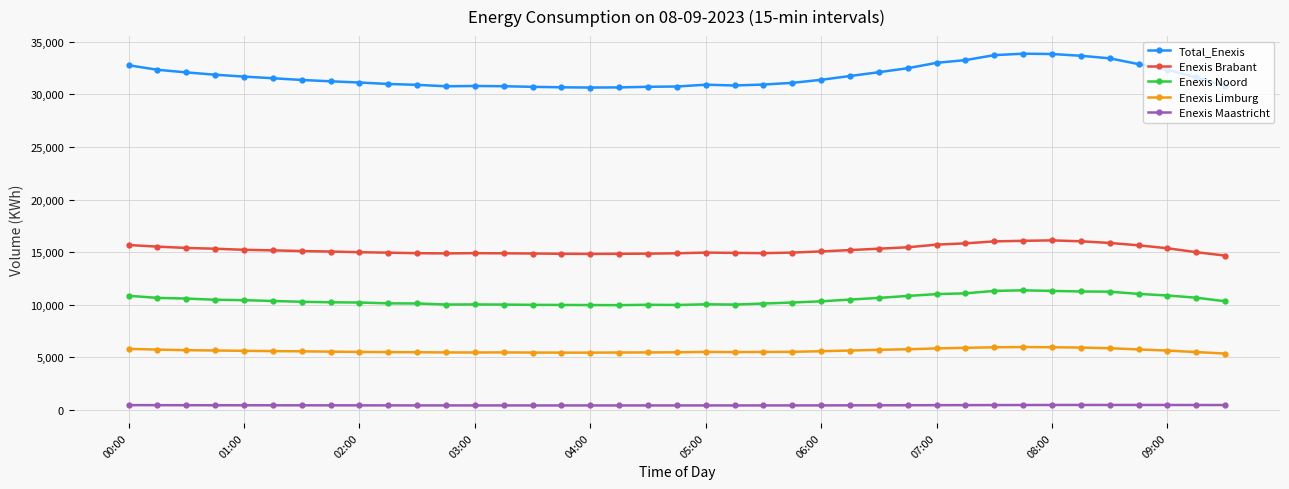

Which series has the widest spread of values?

Total_Enexis